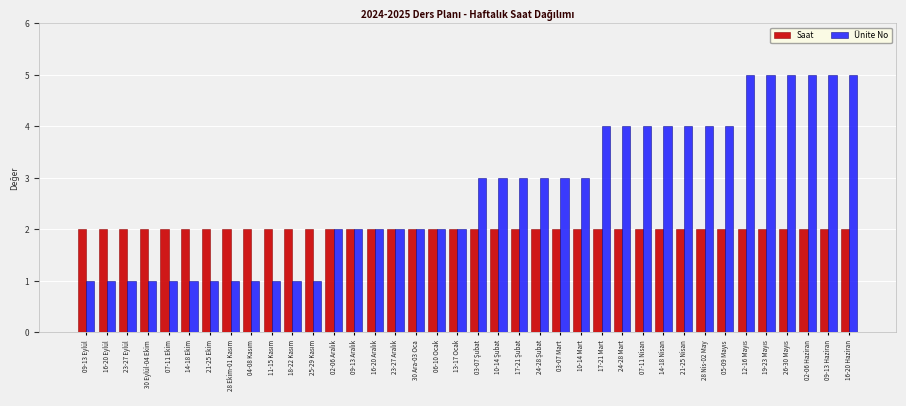

Rank the series by their average value, from lowest to highest.

Saat, Ünite No